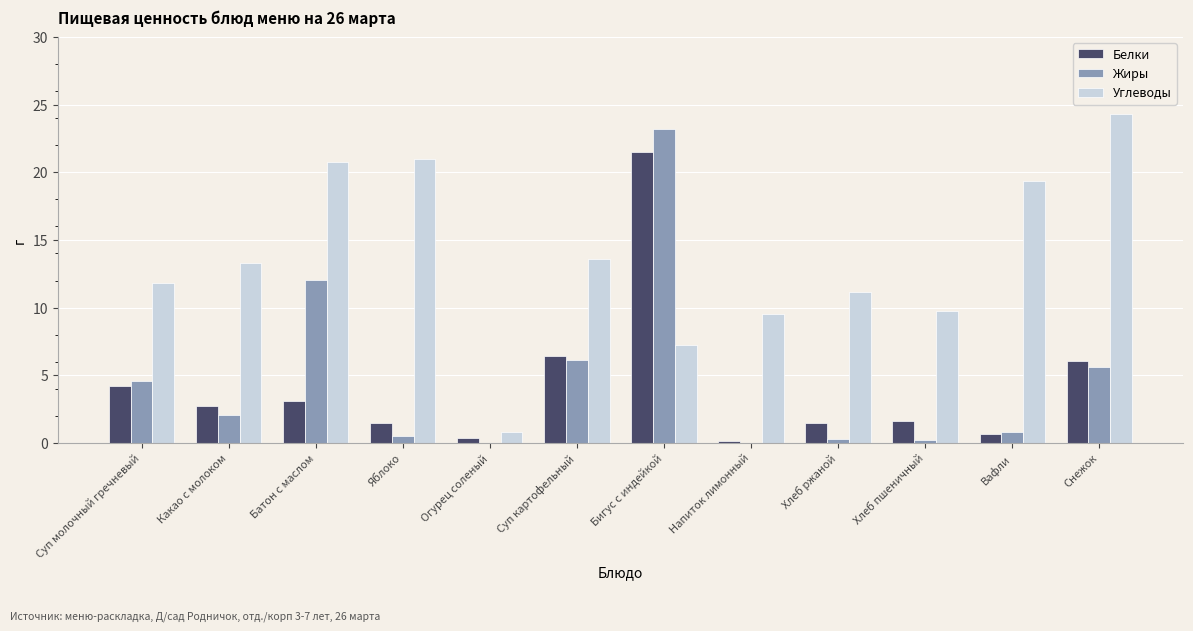

Between Огурец соленый and Хлеб пшеничный, which series saw the biggest shift?

Углеводы